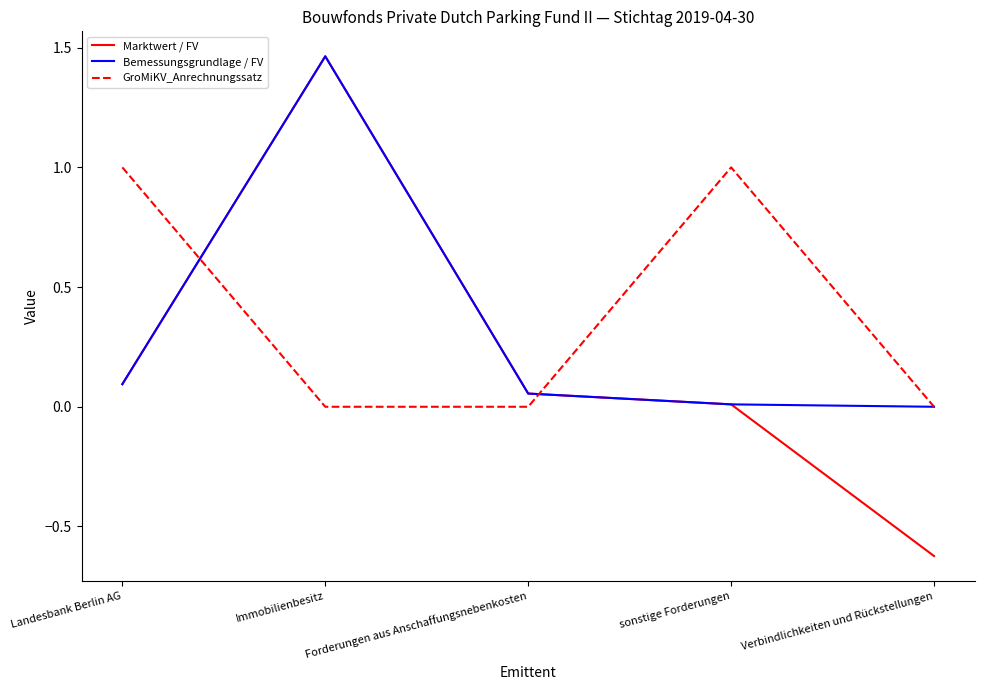

The Bemessungsgrundlage / FV series shows 0.0 at Landesbank Berlin AG. True or false?

False